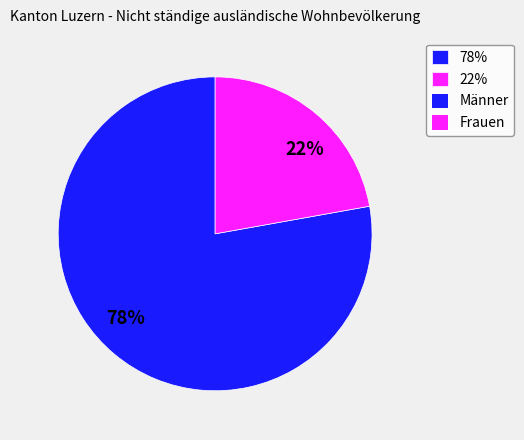

Between 22% and 78%, which is larger?

78%